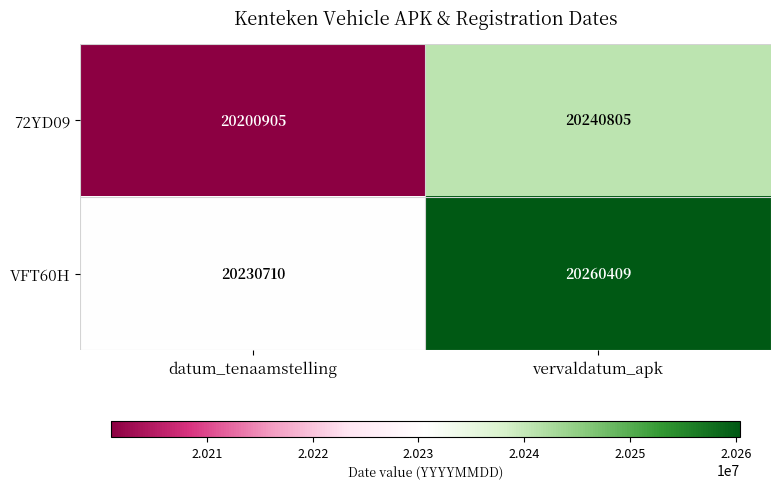

What is the average value of the VFT60H series?

20245560